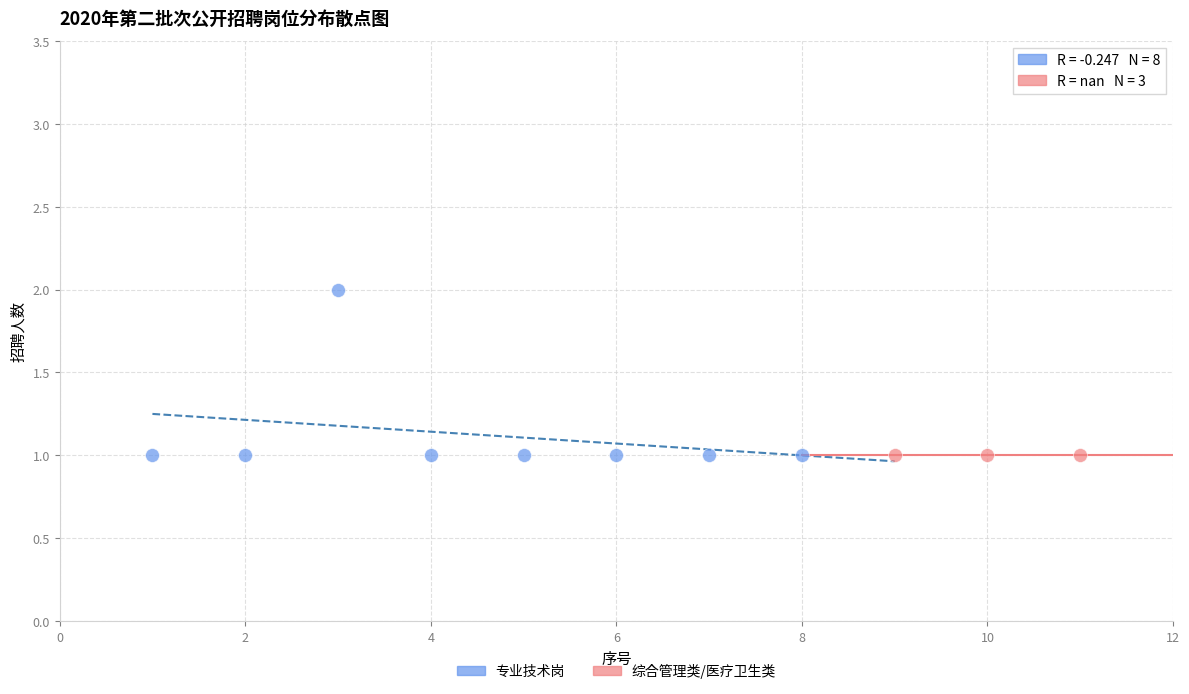

Which series reaches the maximum Y coordinate?

专业技术岗